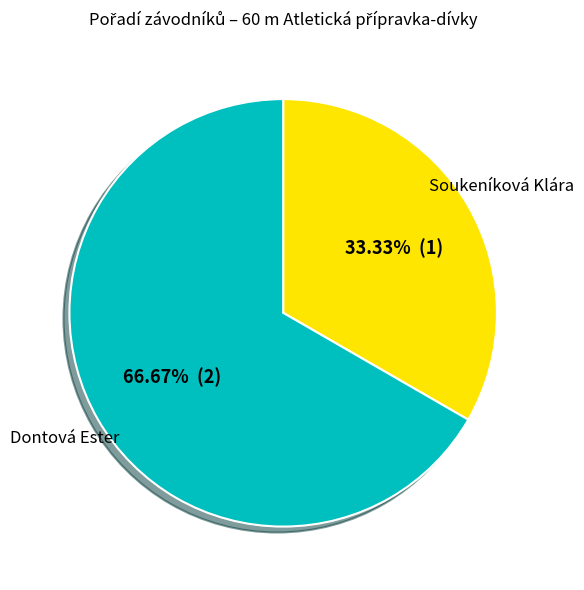

Is there any slice that represents more than half of the pie?

Yes